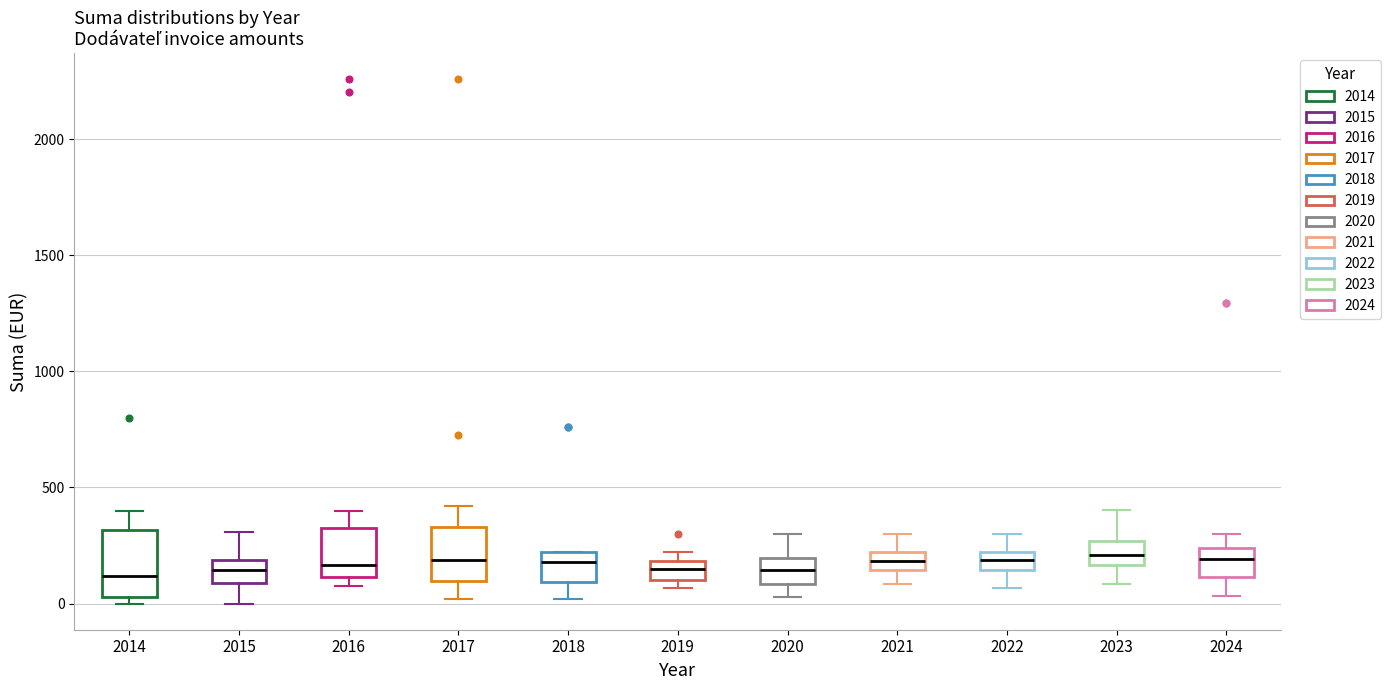

Reading left to right, read every box against the y-axis: the position of its median line, the range the box covers, and the ends of its whiskers. The values are not printed on the chart, so give them approximately, as read against the axis.

2014: median 100, box 50 to 300, whiskers 0 to 400
2015: median 150, box 100 to 200, whiskers 0 to 300
2016: median 150, box 100 to 350, whiskers 100 (just below the box's lower edge) to 400
2017: median 200, box 100 to 350, whiskers 0 to 400
2018: median 200 (just below the box's upper edge), box 100 to 200, whiskers 0 to 200
2019: median 150, box 100 to 200, whiskers 50 to 200 (just above the box's upper edge)
2020: median 150, box 100 to 200, whiskers 50 to 300
2021: median 200 (inside the box), box 150 to 200, whiskers 100 to 300
2022: median 200 (inside the box), box 150 to 200, whiskers 50 to 300
2023: median 200, box 150 to 250, whiskers 100 to 400
2024: median 200, box 100 to 250, whiskers 50 to 300